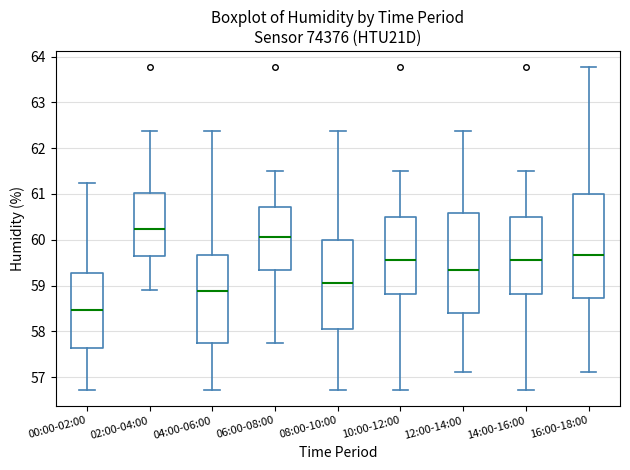

Reading left to right, transcribe this box plot: for each box, give where its median line is, the range the box spans, and where its two whiskers end, as read against the y-axis. The values are not printed on the chart, so give them approximately, as read against the axis.

00:00-02:00: median 58.5, box 57.6 to 59.3, whiskers 56.7 to 61.2
02:00-04:00: median 60.2, box 59.6 to 61.0, whiskers 58.9 to 62.4
04:00-06:00: median 58.9, box 57.7 to 59.7, whiskers 56.7 to 62.4
06:00-08:00: median 60.1, box 59.3 to 60.7, whiskers 57.8 to 61.5
08:00-10:00: median 59.1, box 58.0 to 60.0, whiskers 56.7 to 62.4
10:00-12:00: median 59.6, box 58.8 to 60.5, whiskers 56.7 to 61.5
12:00-14:00: median 59.4, box 58.4 to 60.6, whiskers 57.1 to 62.4
14:00-16:00: median 59.6, box 58.8 to 60.5, whiskers 56.7 to 61.5
16:00-18:00: median 59.7, box 58.7 to 61.0, whiskers 57.1 to 63.8